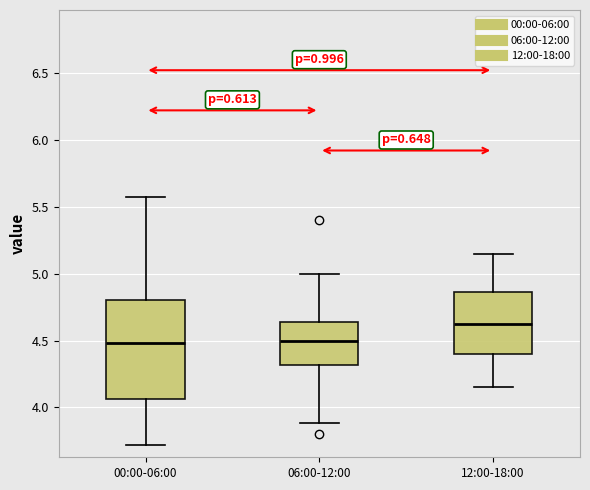

Reading left to right, read every box against the y-axis: the position of its median line, the range the box covers, and the ends of its whiskers. The values are not printed on the chart, so give them approximately, as read against the axis.

00:00-06:00: median 4.50, box 4.05 to 4.80, whiskers 3.70 to 5.55
06:00-12:00: median 4.50, box 4.30 to 4.65, whiskers 3.90 to 5.00
12:00-18:00: median 4.65, box 4.40 to 4.85, whiskers 4.15 to 5.15